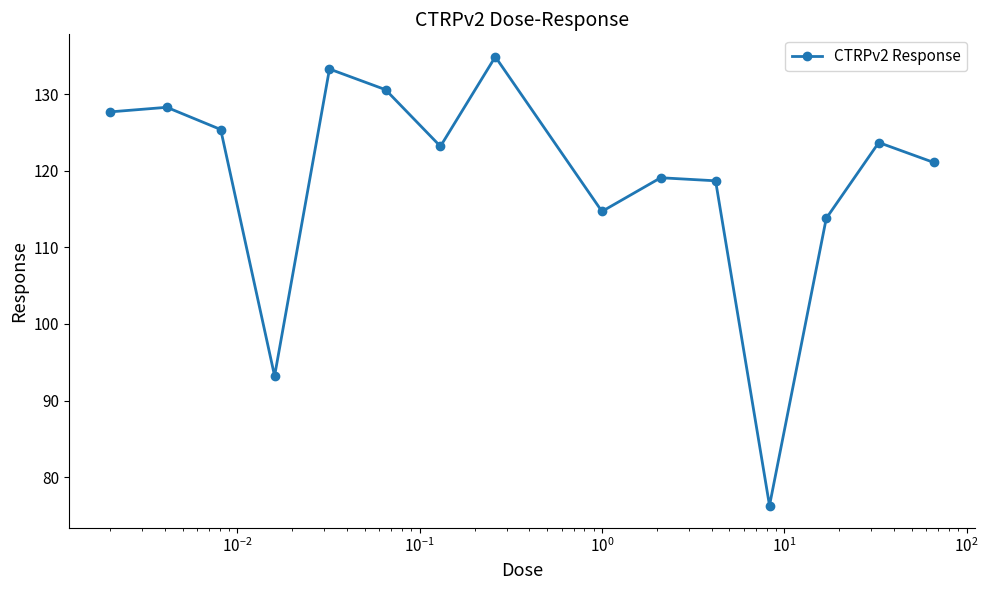

What is the average value?

118.9